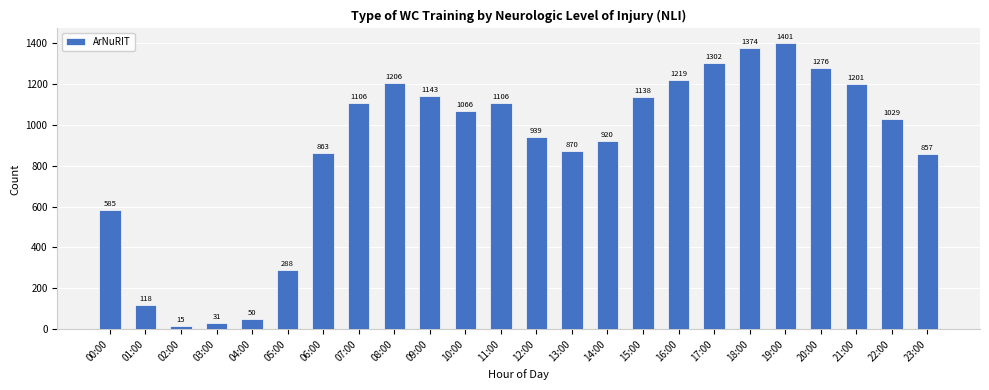

Reading left to right, list all the values displayed in this chart.

00:00=585	01:00=118	02:00=15	03:00=31	04:00=50	05:00=288	06:00=863	07:00=1106	08:00=1206	09:00=1143	10:00=1066	11:00=1106	12:00=939	13:00=870	14:00=920	15:00=1138	16:00=1219	17:00=1302	18:00=1374	19:00=1401	20:00=1276	21:00=1201	22:00=1029	23:00=857